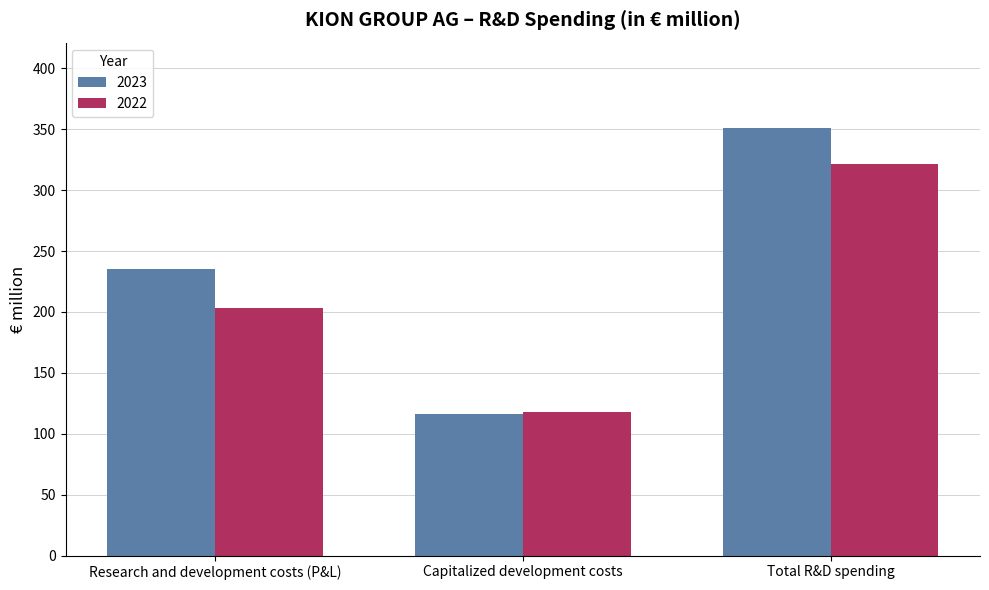

What are all the series names shown in the legend?

2023, 2022